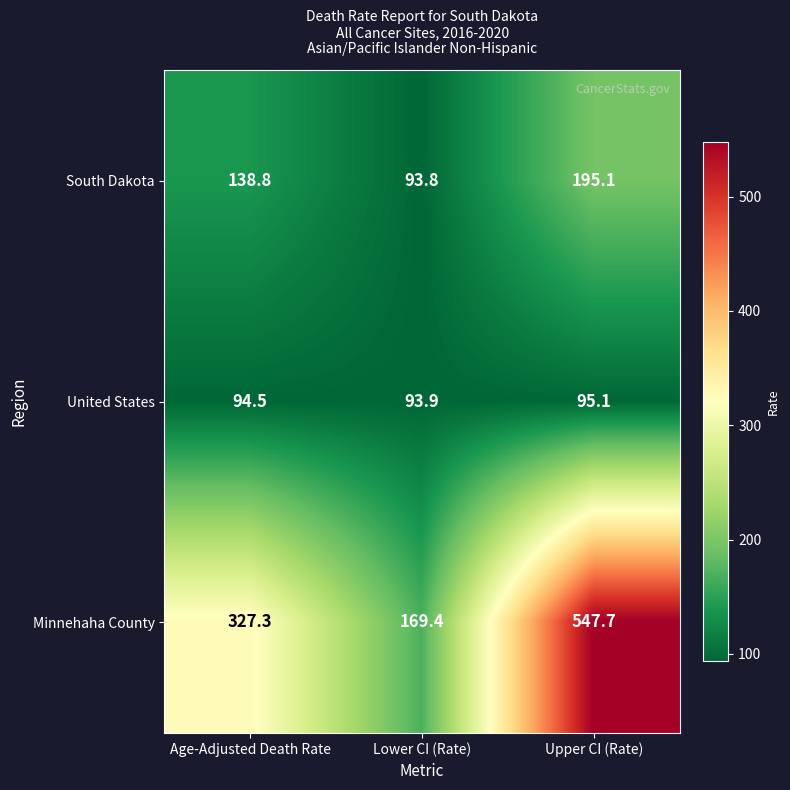

What is the approximate value of United States at Age-Adjusted Death Rate?

94.5